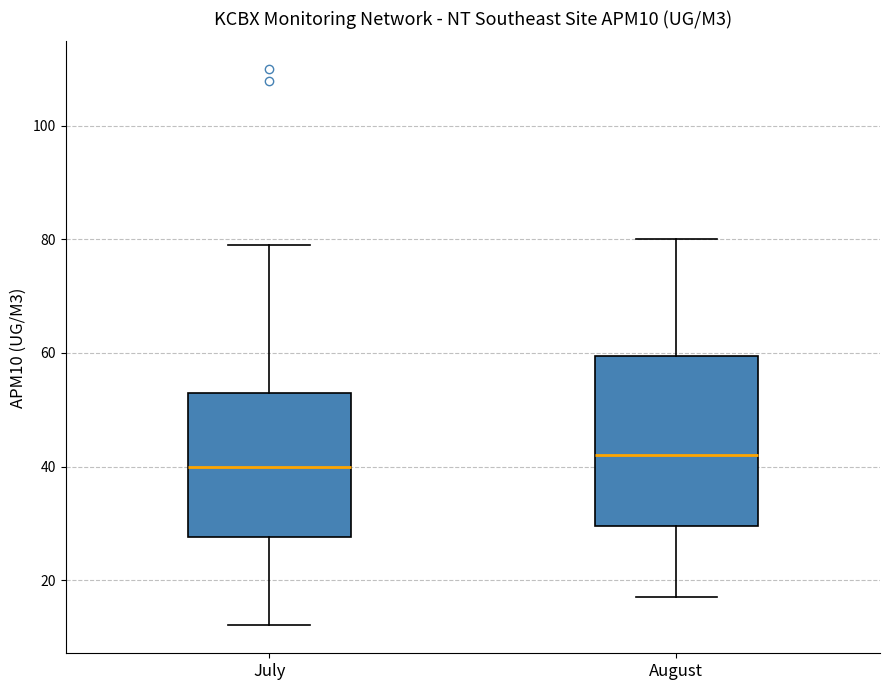

Which box has the lowest median line?

July